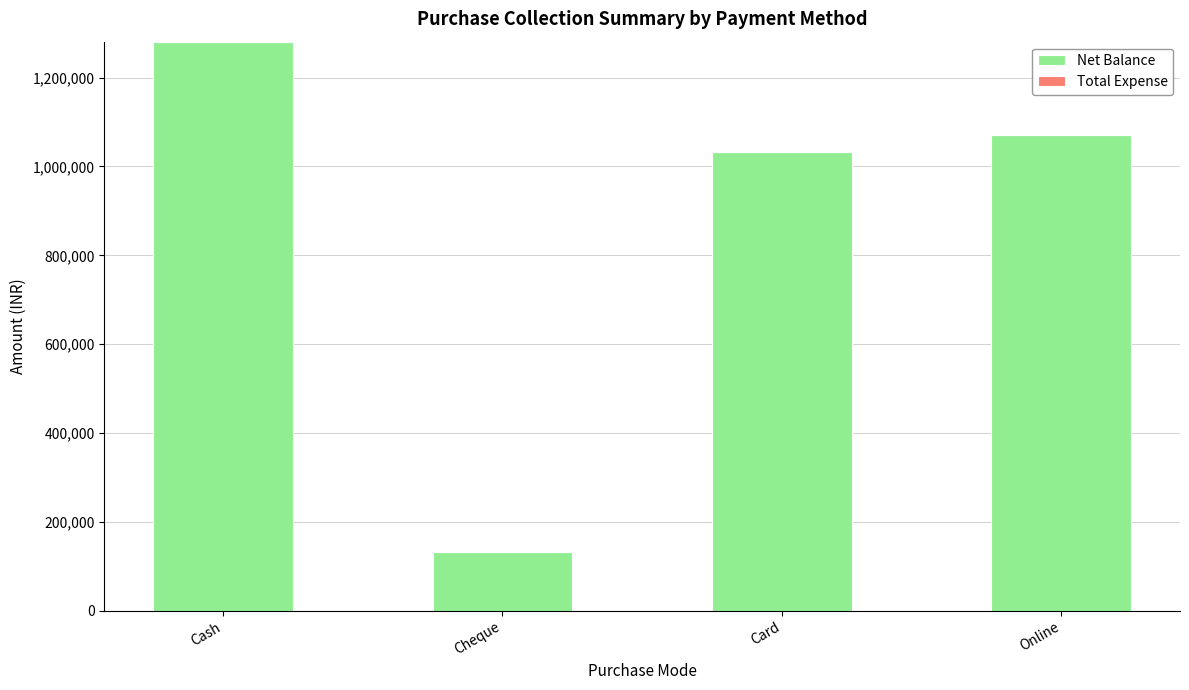

What is the difference between the second highest and minimum values?

938500